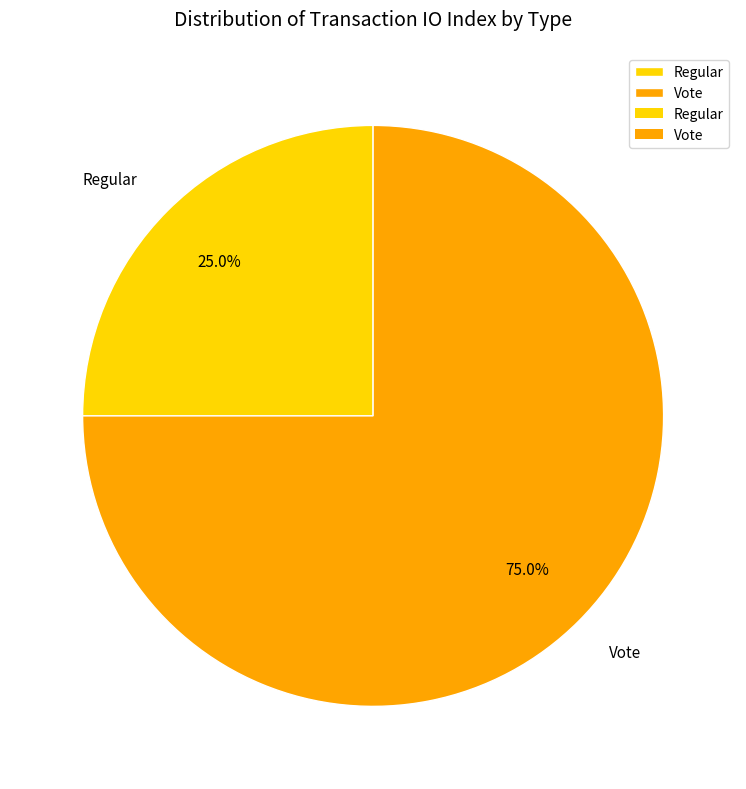

How many slices are in this pie chart?

2